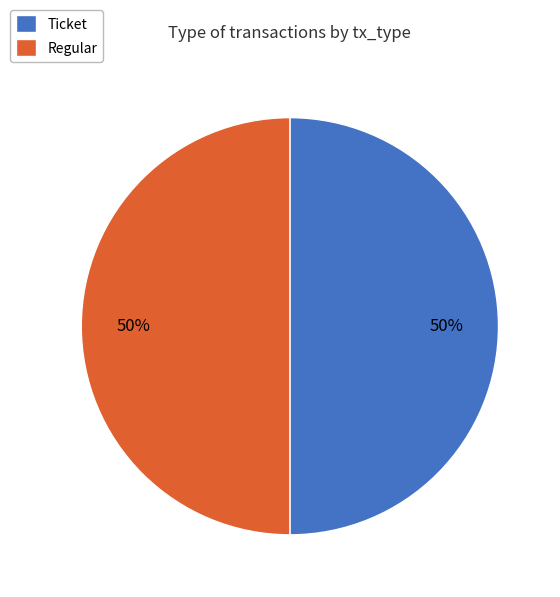

Is it true that Regular is 50% of the pie?

True